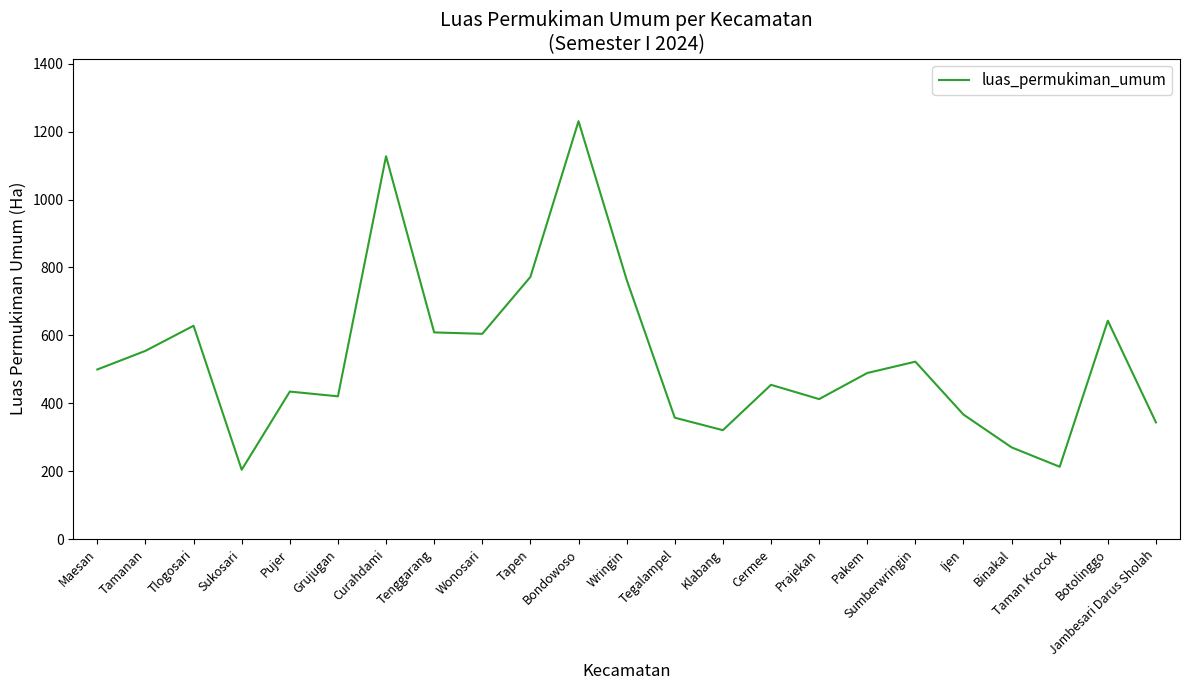

How many interior local peaks (higher than both neighbors) does the data have?

7